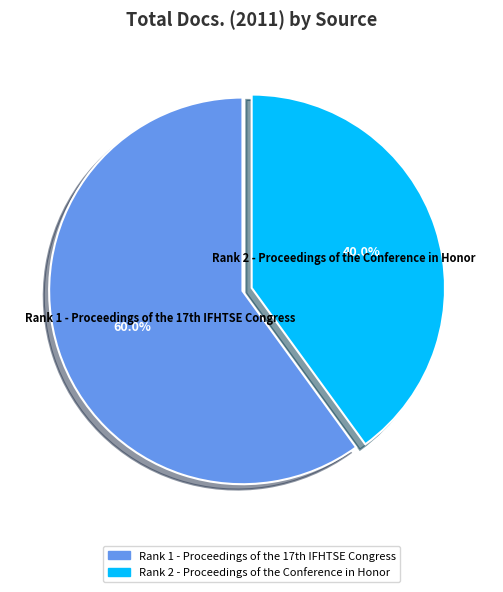

To the nearest percent, what is the average slice percentage?

50%